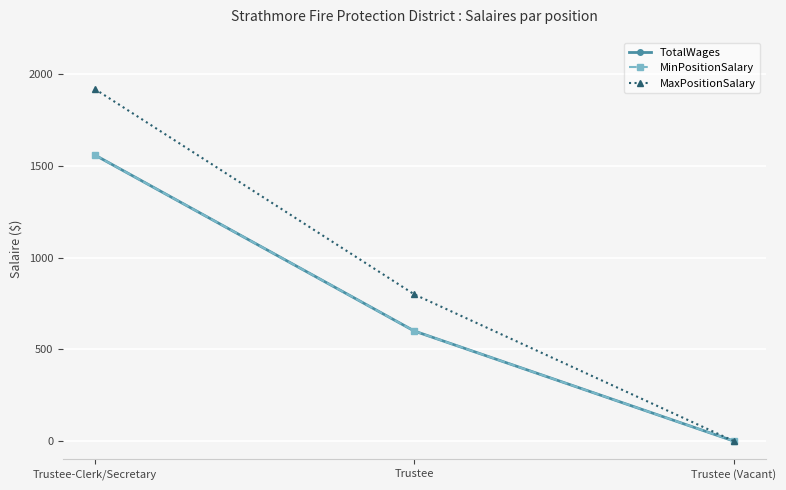

Is this an area chart (filled region under the line)?

No